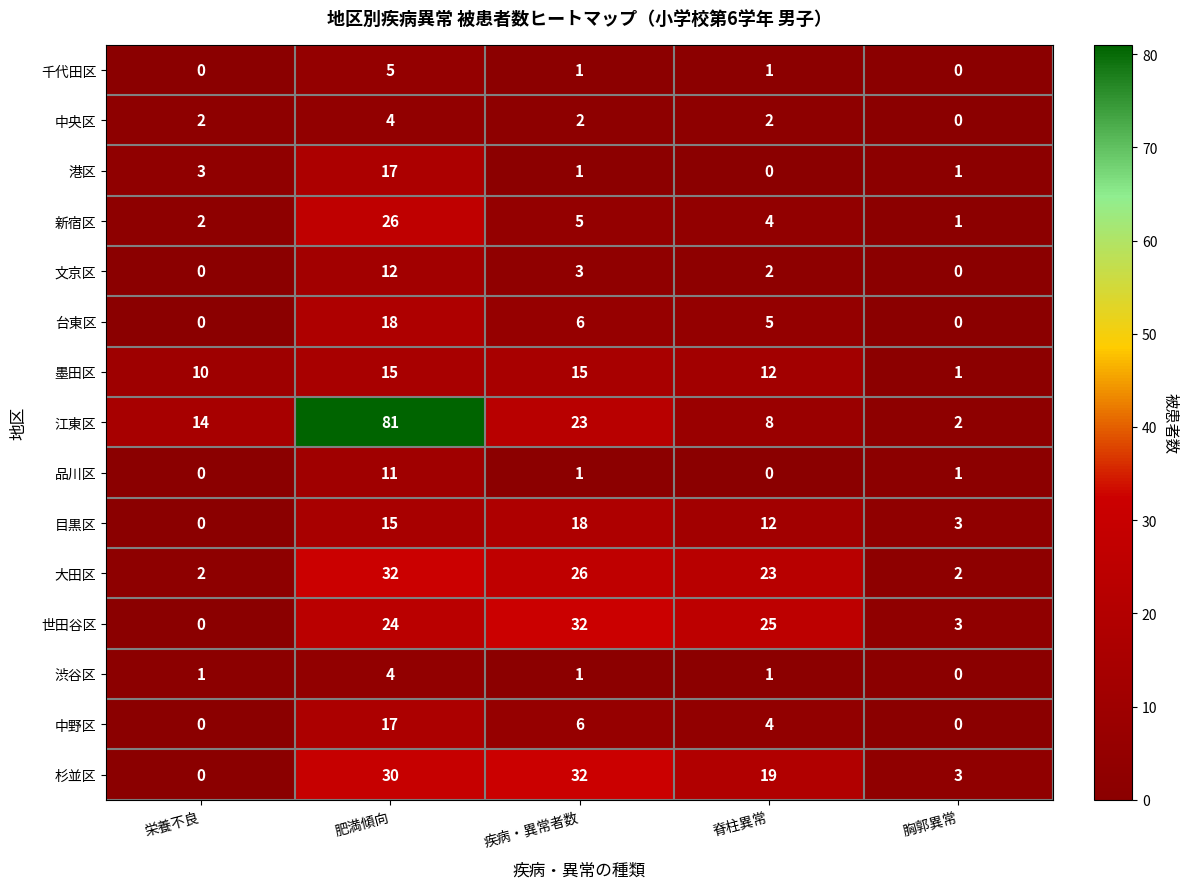

At which category does the chart reach its peak across all series?

肥満傾向